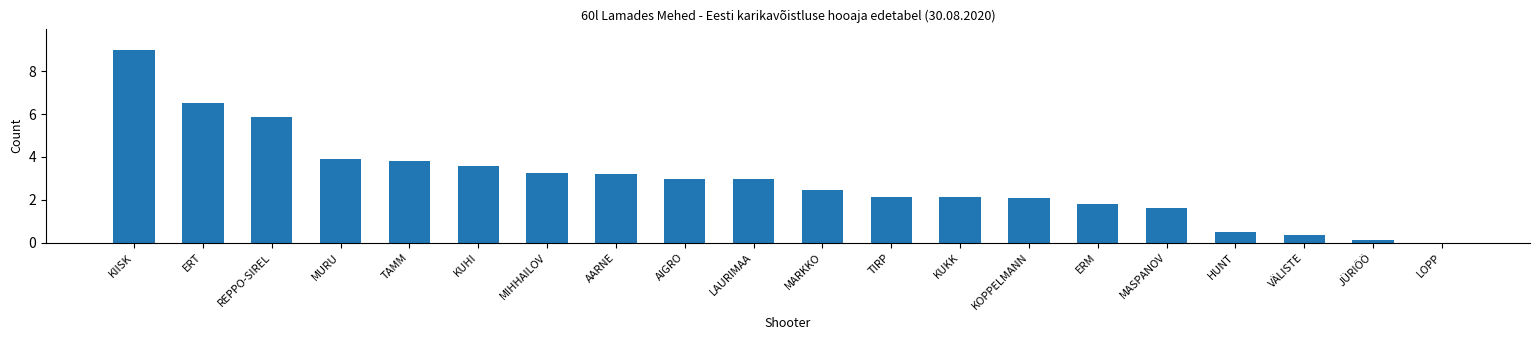

What is the difference between the values at MASPANOV and AIGRO?

1.3